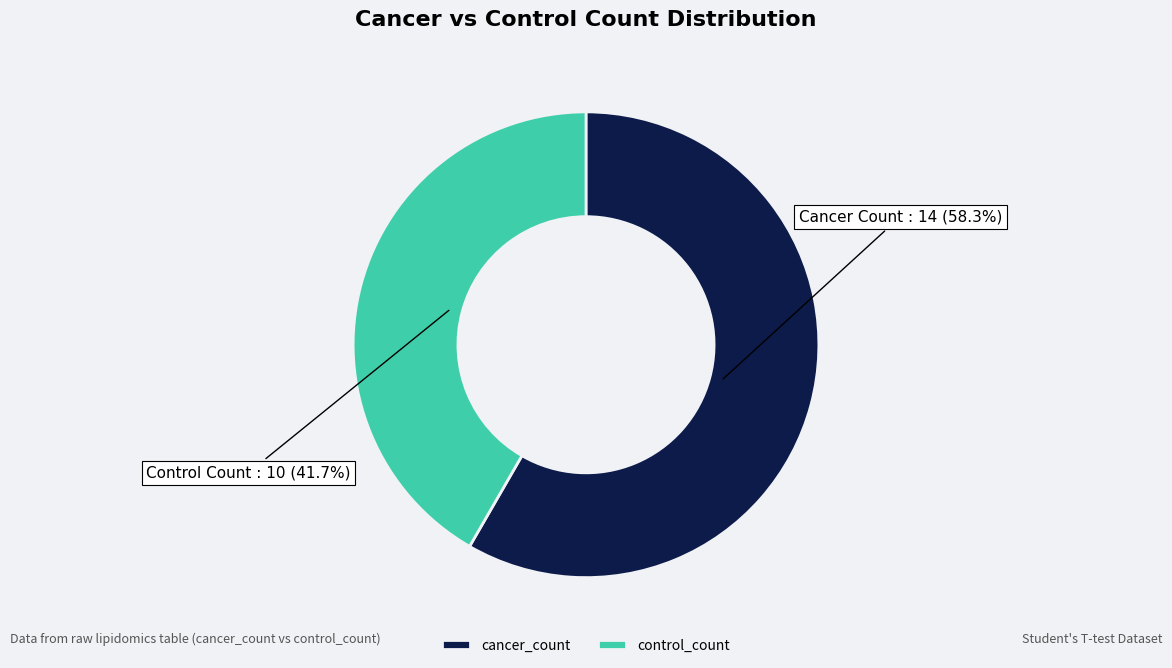

Is there a majority slice in this chart?

Yes